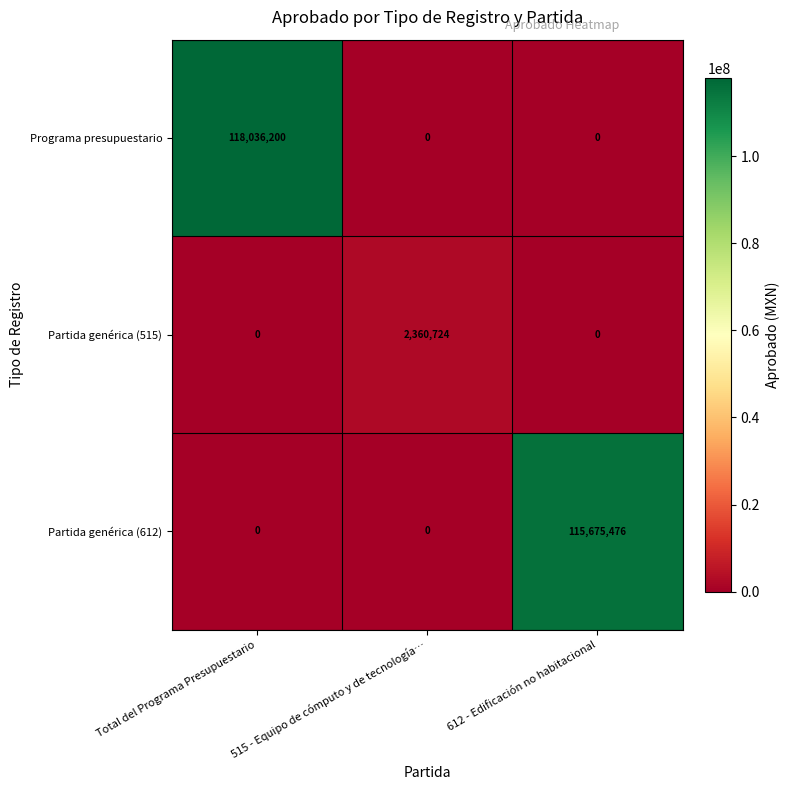

Between Total del Programa Presupuestario and 515 - Equipo de cómputo y de tecnología…, which series saw the biggest shift?

Programa presupuestario